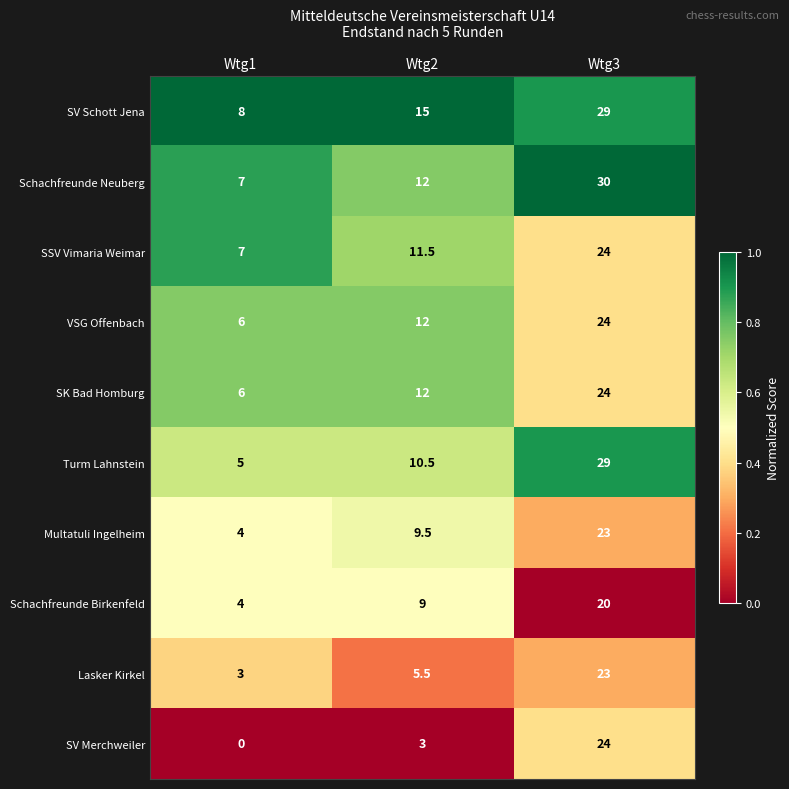

What is the difference between the highest and lowest values at Wtg1?

8.0